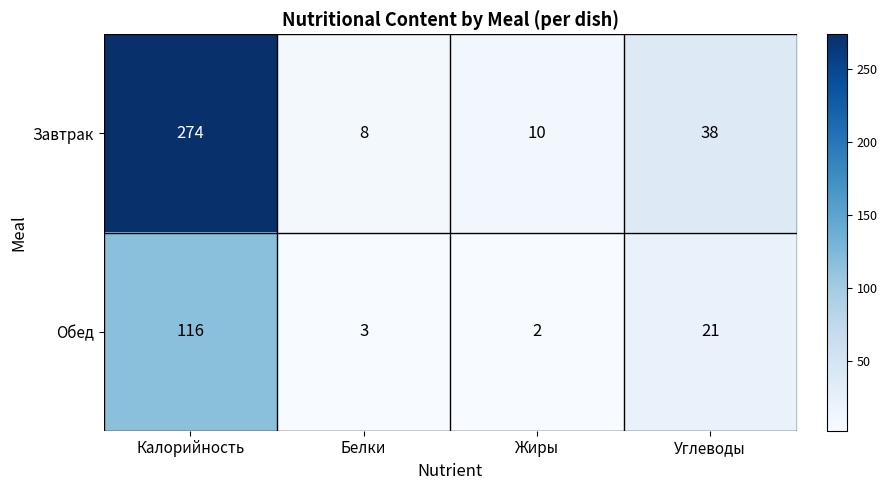

True or false: Обед has a value of 31 at Калорийность.

False